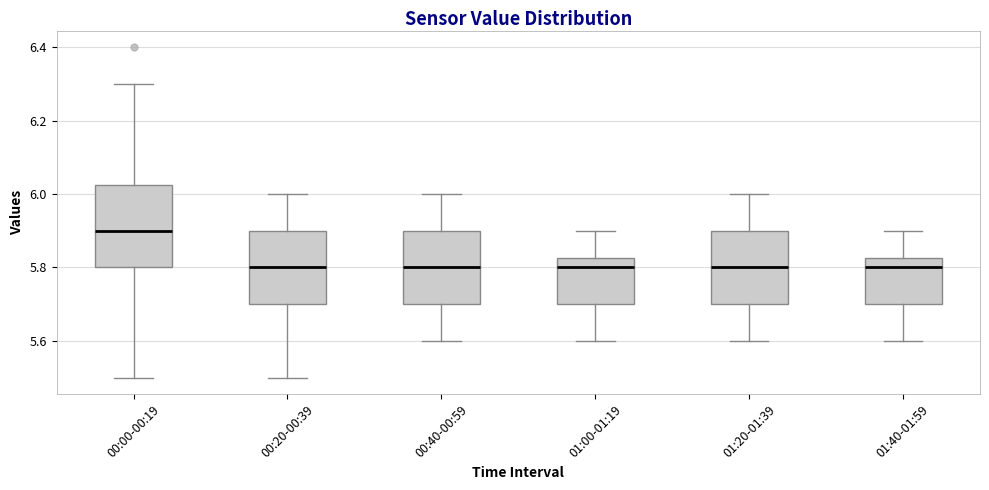

Where does the median line of the box for 00:00-00:19 sit on the y-axis? The values are not printed on the chart, so give them approximately, as read against the axis.

5.90